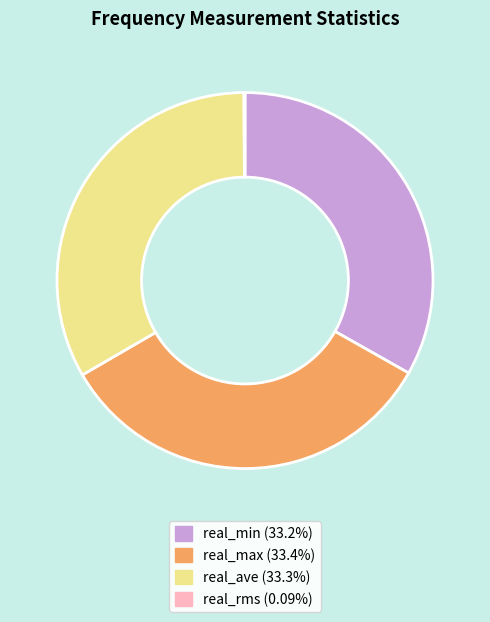

Is it true that real_max is 33% of the pie?

True